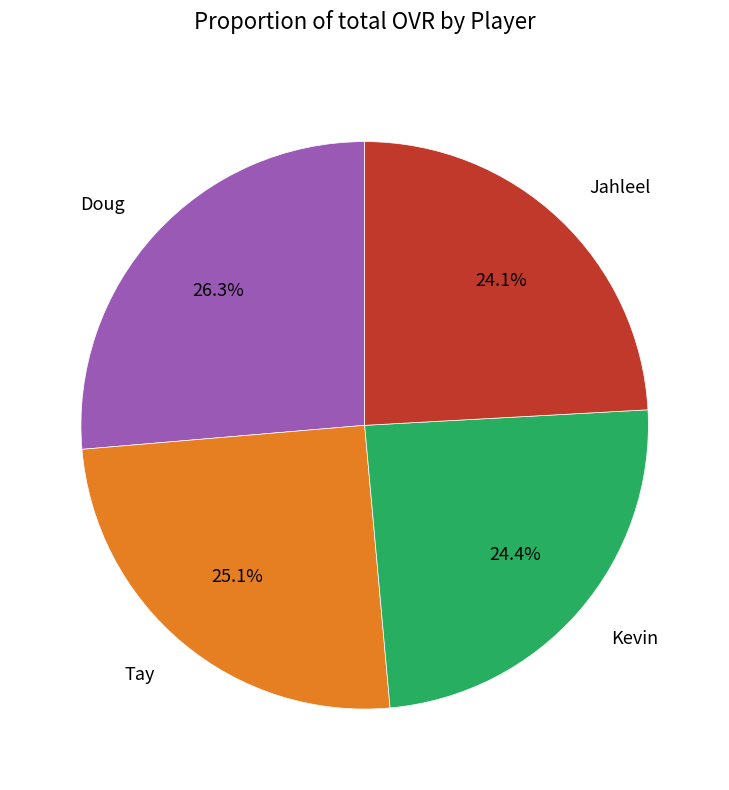

To the nearest percent, what portion does Kevin represent?

24%